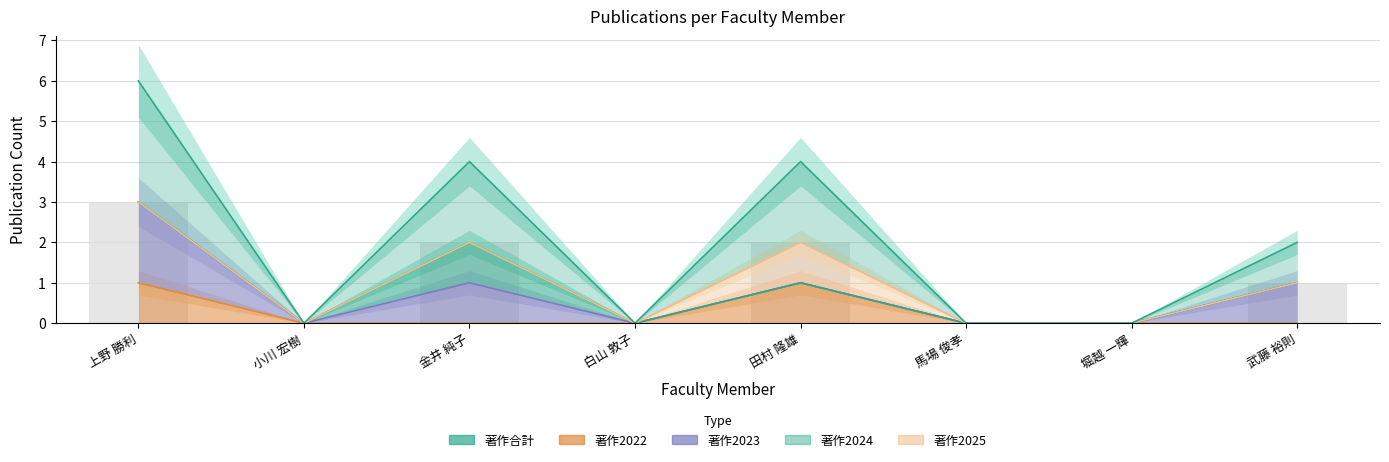

True or false: 著作2022 has a value of 2 at 上野 勝利.

False